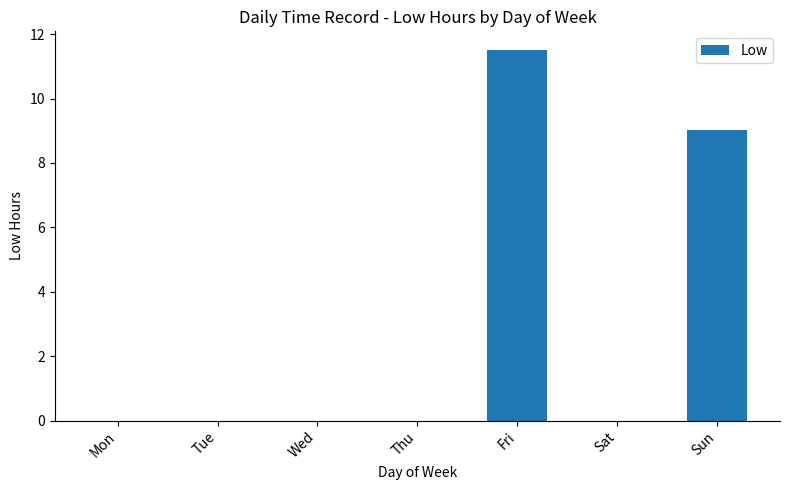

Approximately how many times larger is the value at Sun compared to Fri?

0.8